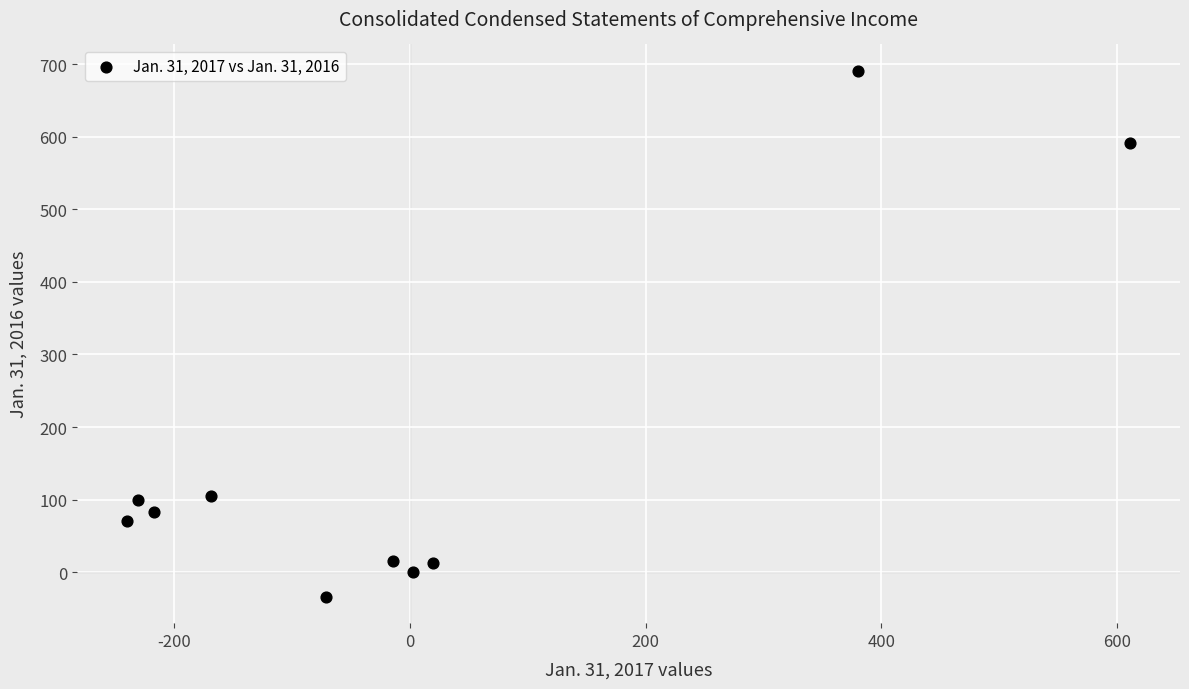

What is the range of X values (max minus min)?

851